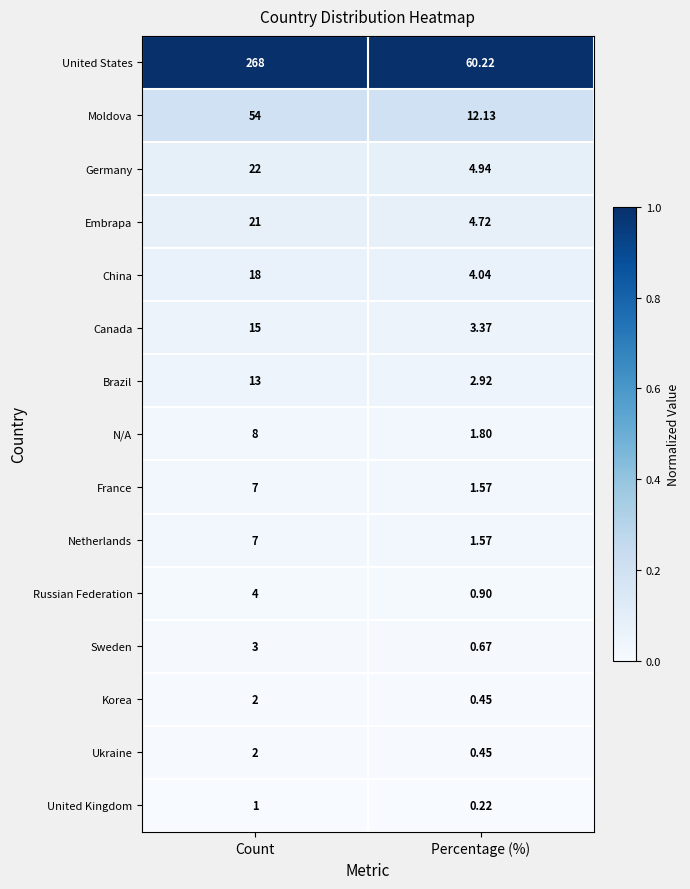

Rank the categories by Canada value from highest to lowest.

Count, Percentage (%)